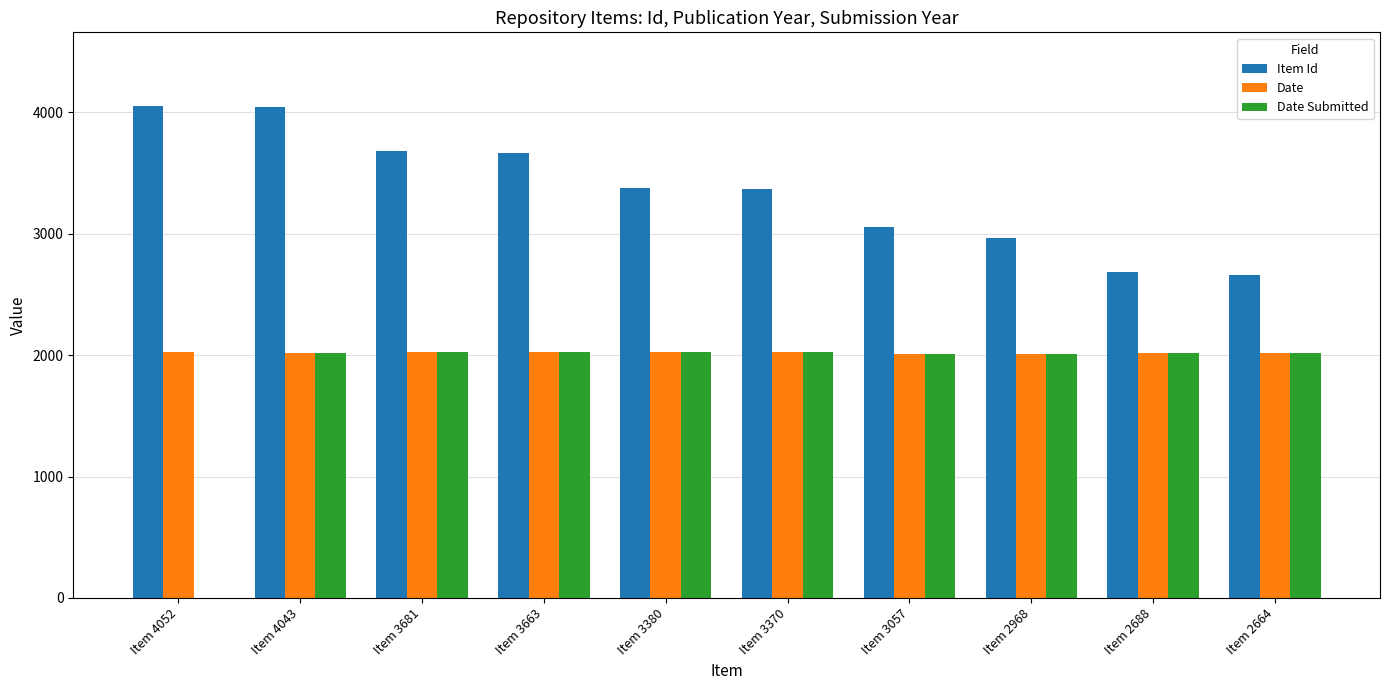

What is the maximum value for Date?

2023